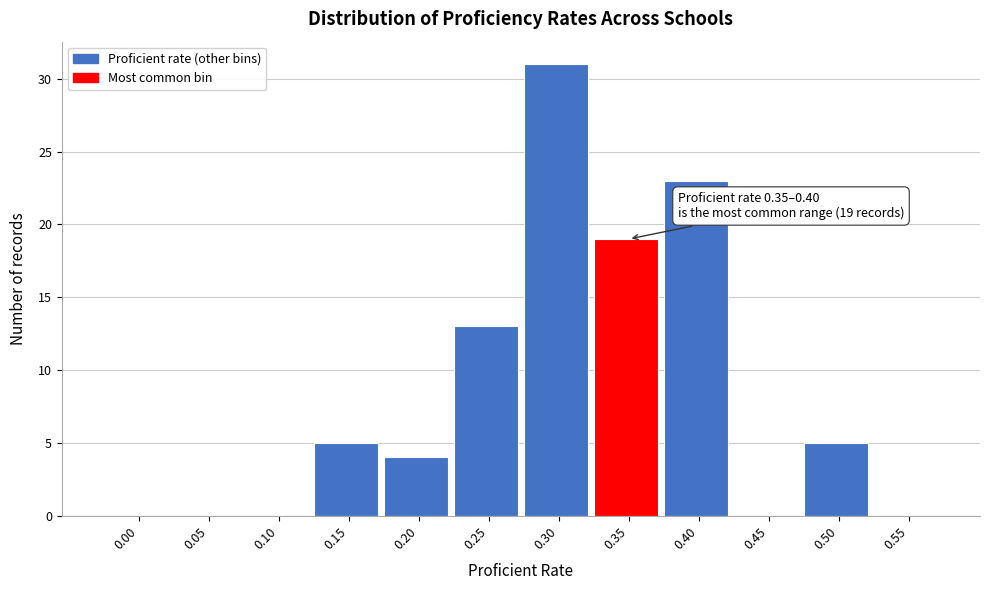

Reading left to right, extract all data points from this chart.

0.00=0	0.05=0	0.10=0	0.15=5	0.20=4	0.25=13	0.30=31	0.35=19	0.40=23	0.45=0	0.50=5	0.55=0